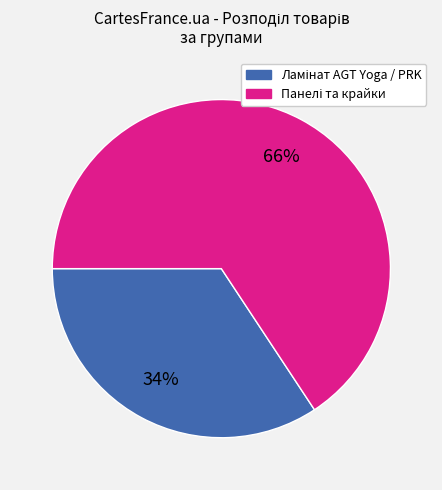

To the nearest percent, what is the average slice percentage?

50%